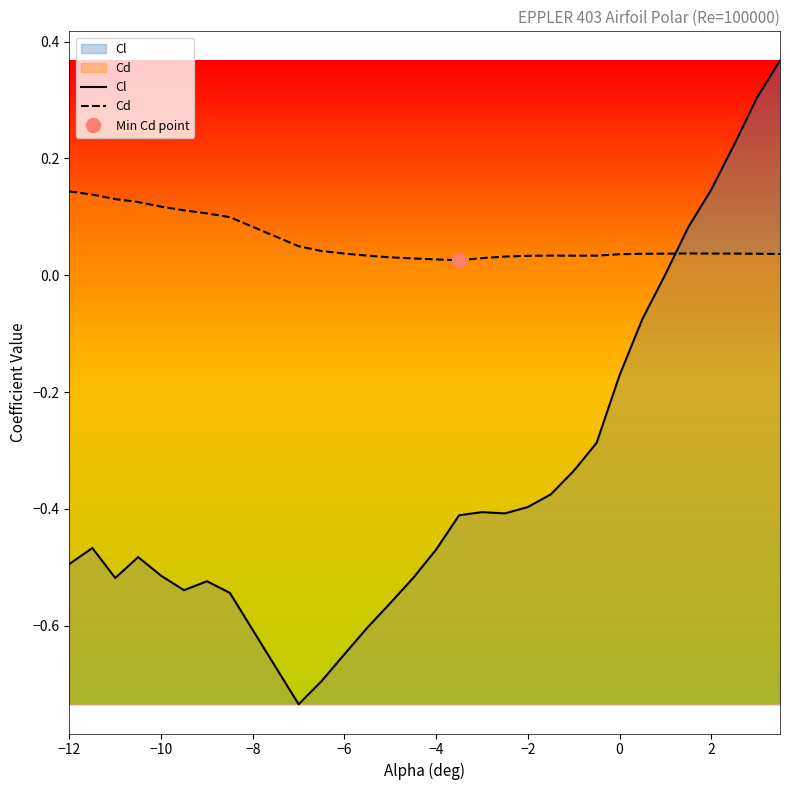

True or false: Cl has more than 0 interior local peaks.

True